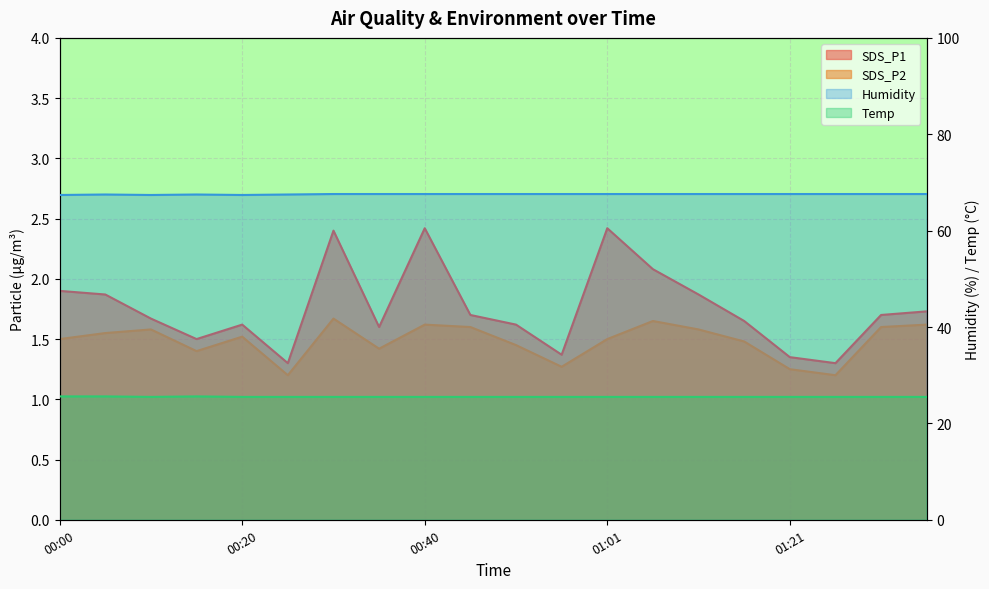

Reading left to right, list all the values displayed in this chart.

SDS_P1: 1.9	1.9	1.7	1.5	1.6	1.3	2.4	1.6	2.4	1.7	1.6	1.4	2.4	2.1	1.9	1.6	1.4	1.3	1.7	1.7
SDS_P2: 1.5	1.6	1.6	1.4	1.5	1.2	1.7	1.4	1.6	1.6	1.4	1.3	1.5	1.6	1.6	1.5	1.2	1.2	1.6	1.6
Humidity: 67.4	67.5	67.4	67.5	67.4	67.5	67.6	67.6	67.6	67.6	67.6	67.6	67.6	67.6	67.6	67.6	67.6	67.6	67.6	67.6
Temp: 25.6	25.6	25.5	25.6	25.5	25.5	25.5	25.5	25.5	25.5	25.5	25.5	25.5	25.5	25.5	25.5	25.5	25.5	25.5	25.5